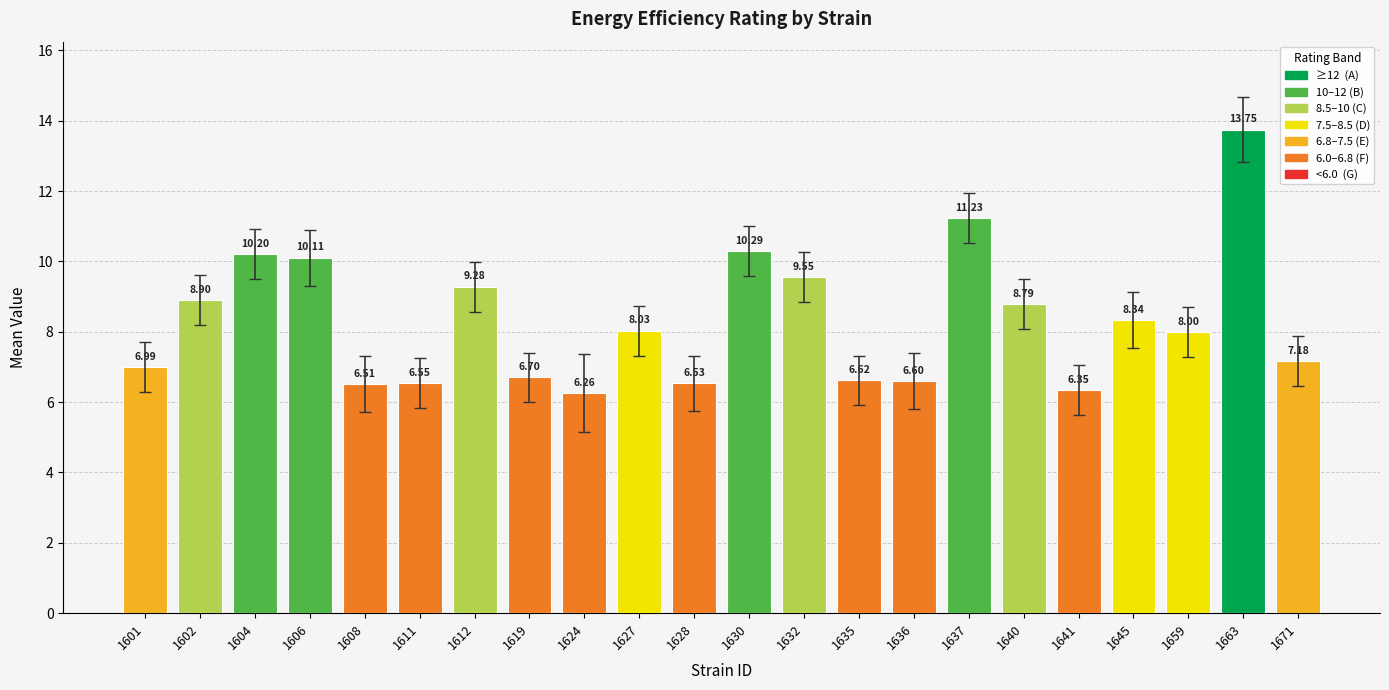

Approximately how many times larger is the value at 1628 compared to 1641?

1.0